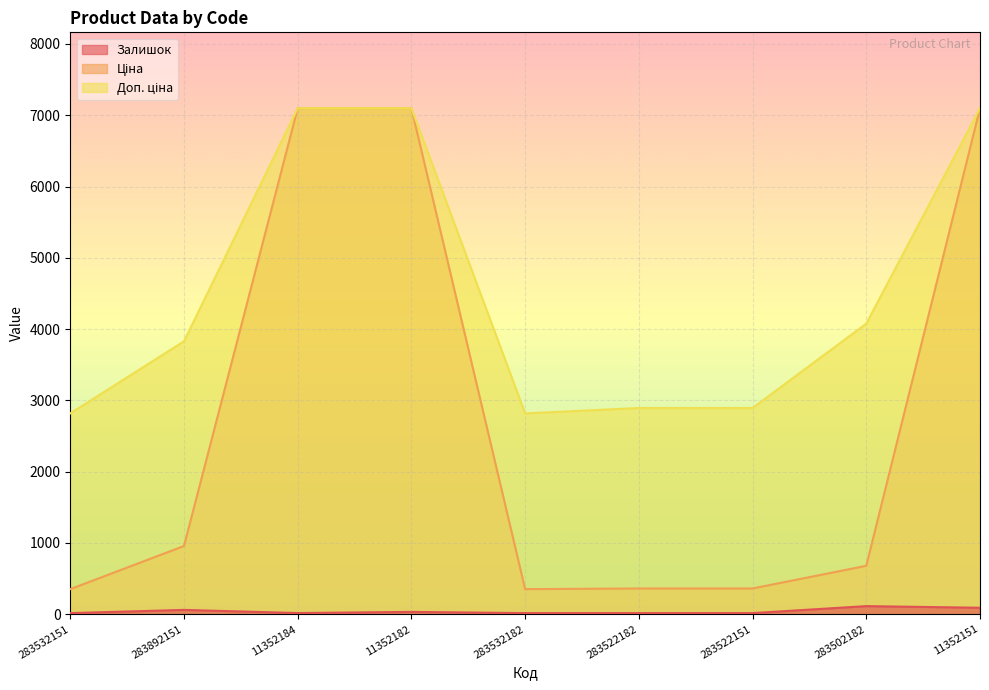

What are all the series names shown in the legend?

Залишок, Ціна, Доп. ціна